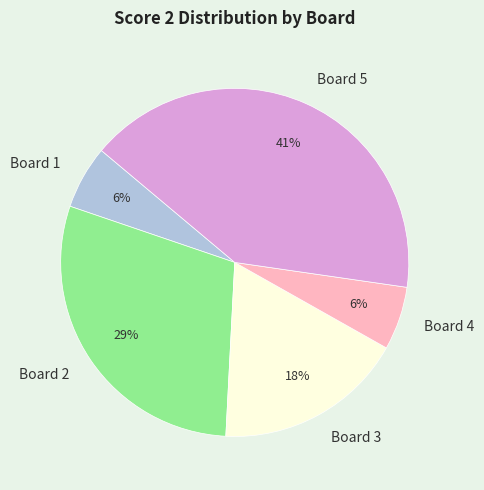

Does Board 2 account for over 50% of the chart?

No